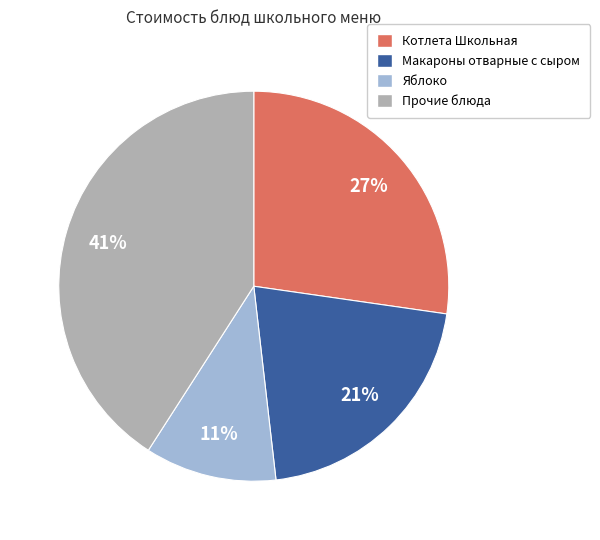

Combined, do Макароны отварные с сыром and Яблоко account for over 50%?

No